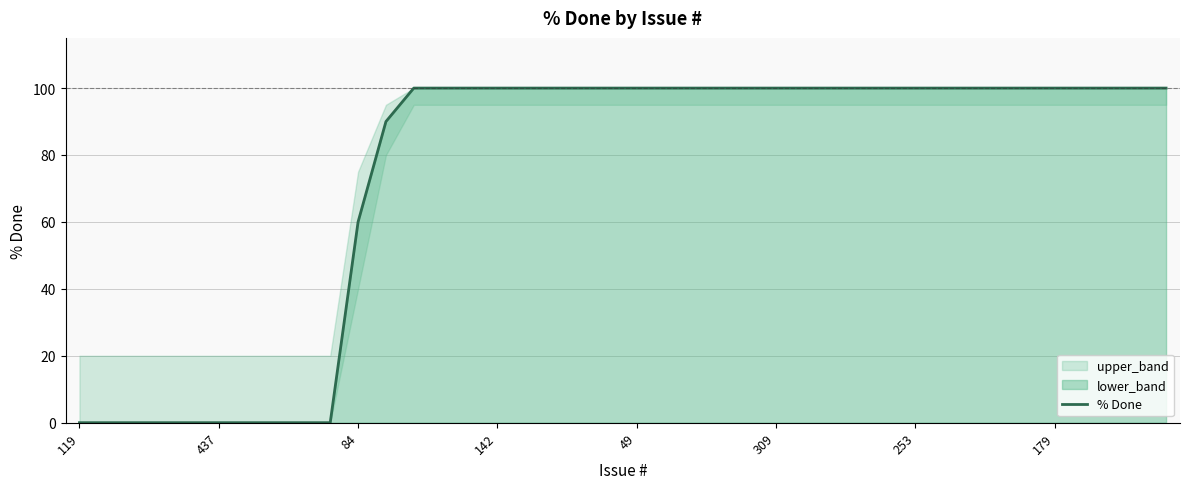

What is the difference between the maximum and second lowest values?

100